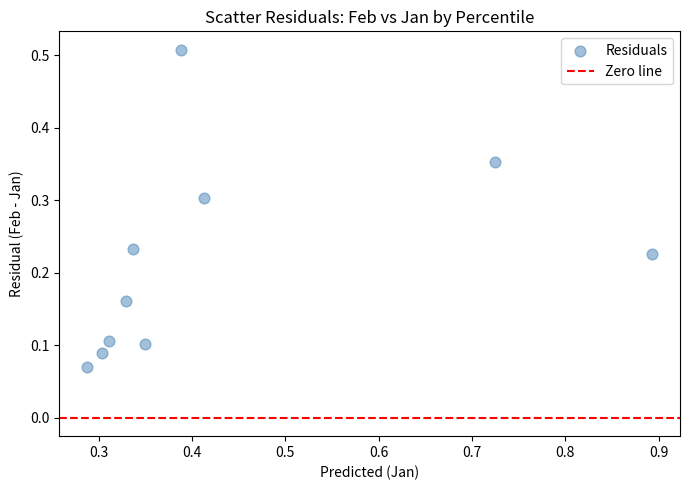

What is the range of X values (max minus min)?

0.6